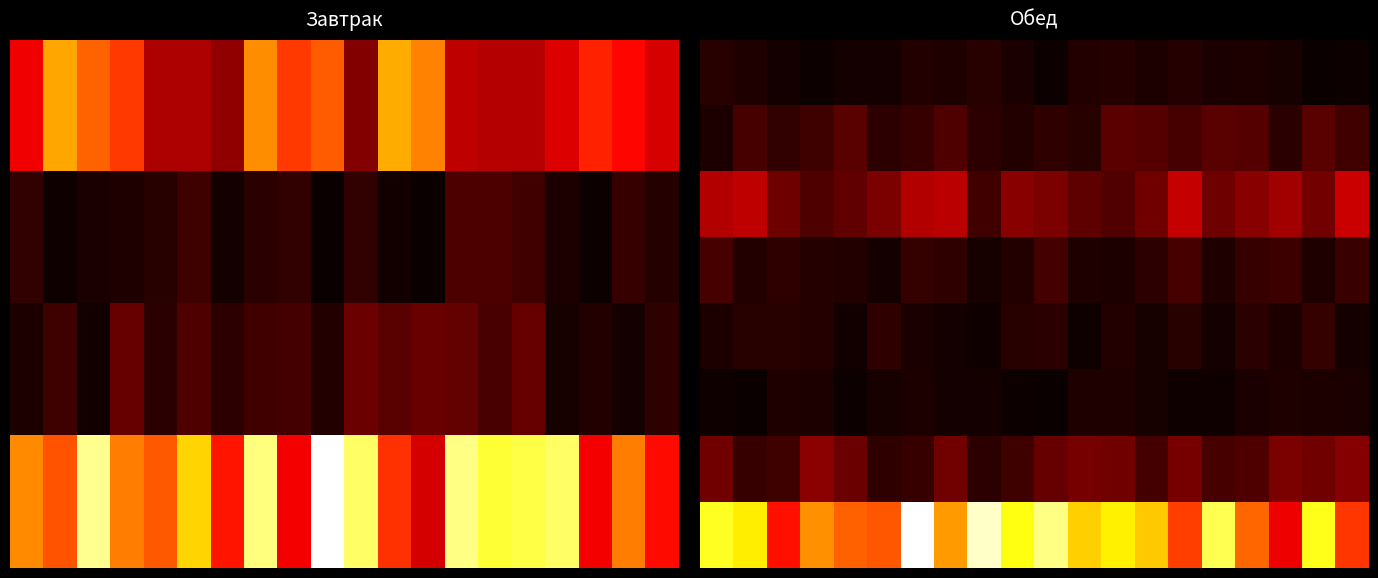

Which series has the largest total across all categories?

7